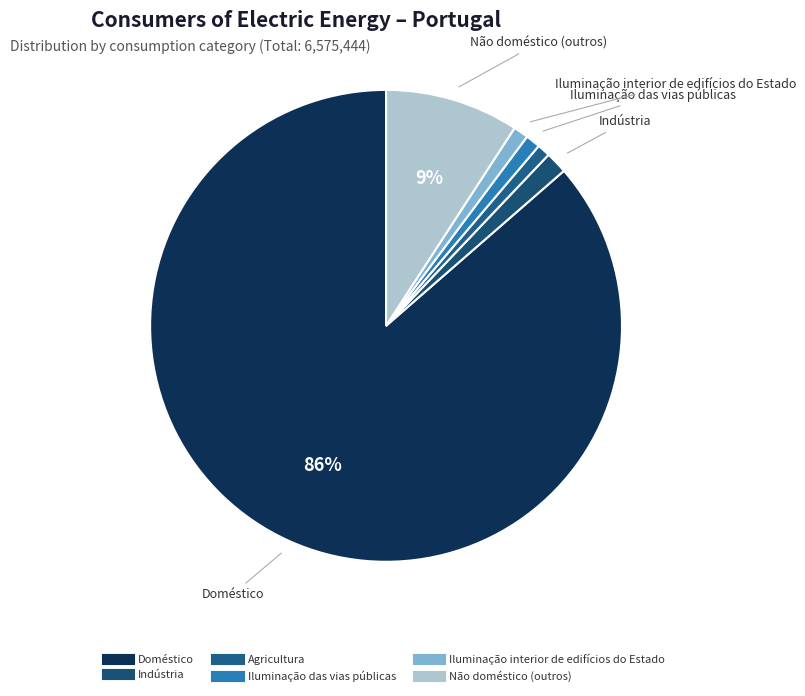

Combined, what portion of the pie is Não doméstico (outros) and Indústria?

10.7%